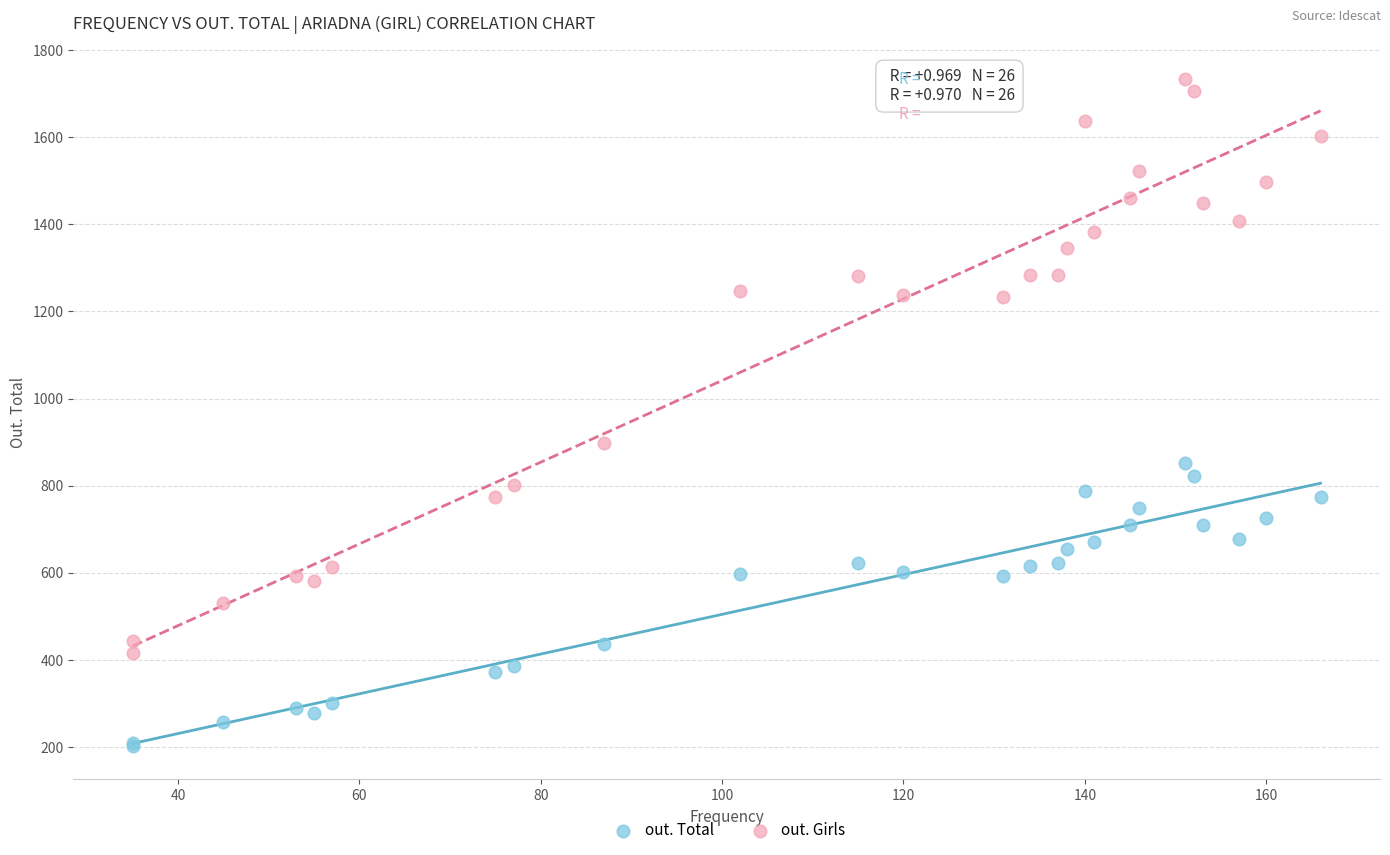

Across all series, what Y value is closest to 968?

898